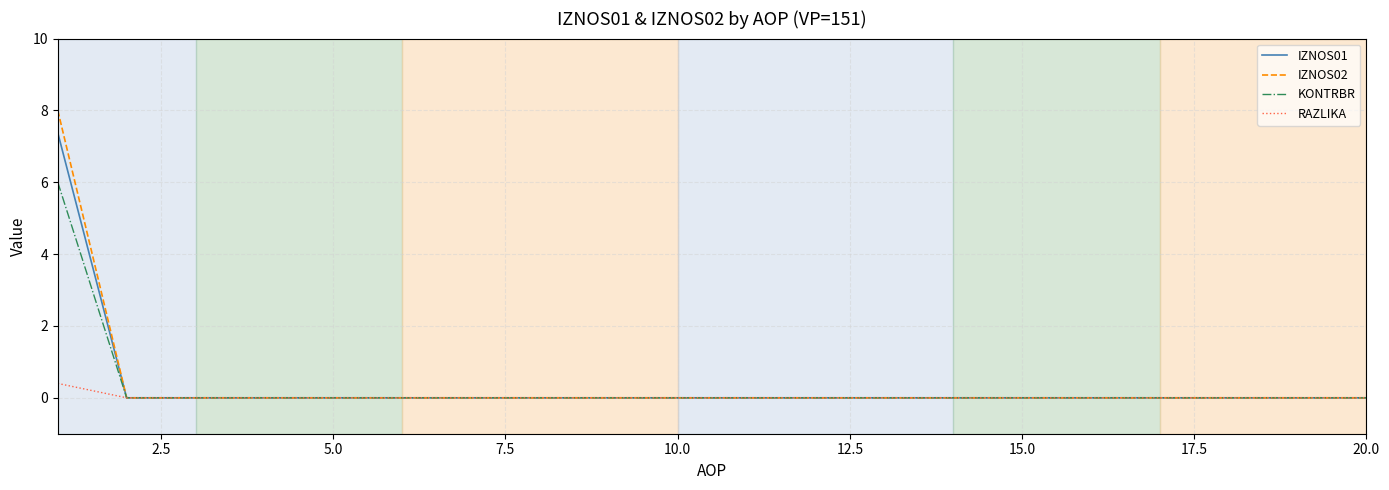

Rank the series by their maximum value, from highest to lowest.

IZNOS02, IZNOS01, KONTRBR, RAZLIKA